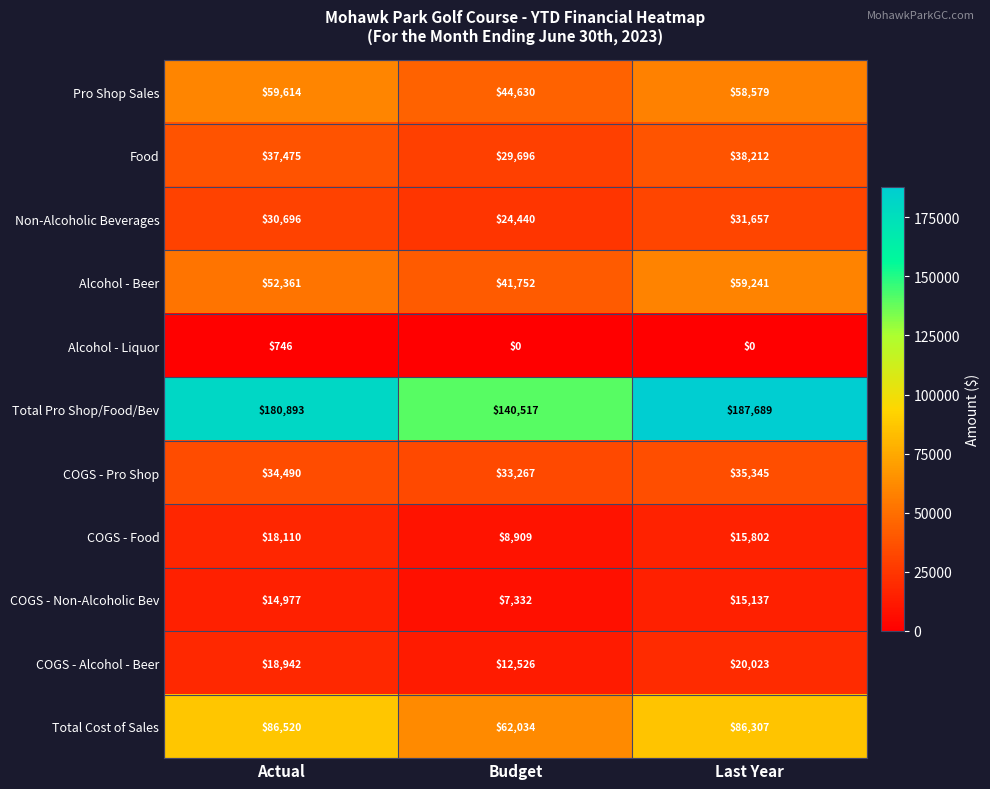

Rank the series at Budget from highest to lowest value.

Total Pro Shop/Food/Bev, Total Cost of Sales, Pro Shop Sales, Alcohol - Beer, COGS - Pro Shop, Food, Non-Alcoholic Beverages, COGS - Alcohol - Beer, COGS - Food, COGS - Non-Alcoholic Bev, Alcohol - Liquor